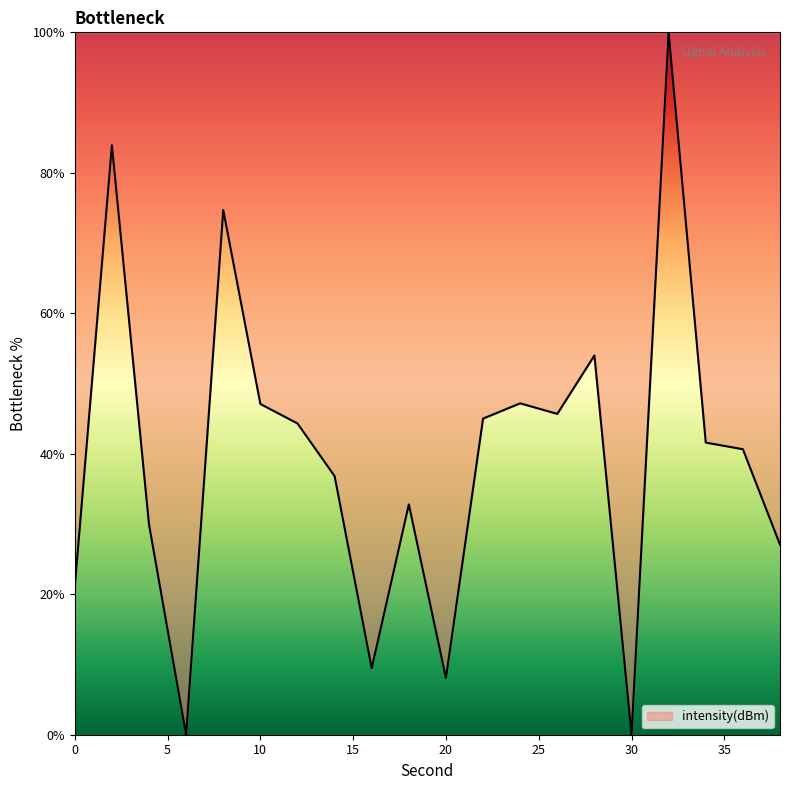

What is the difference between the maximum and minimum values?

100.0